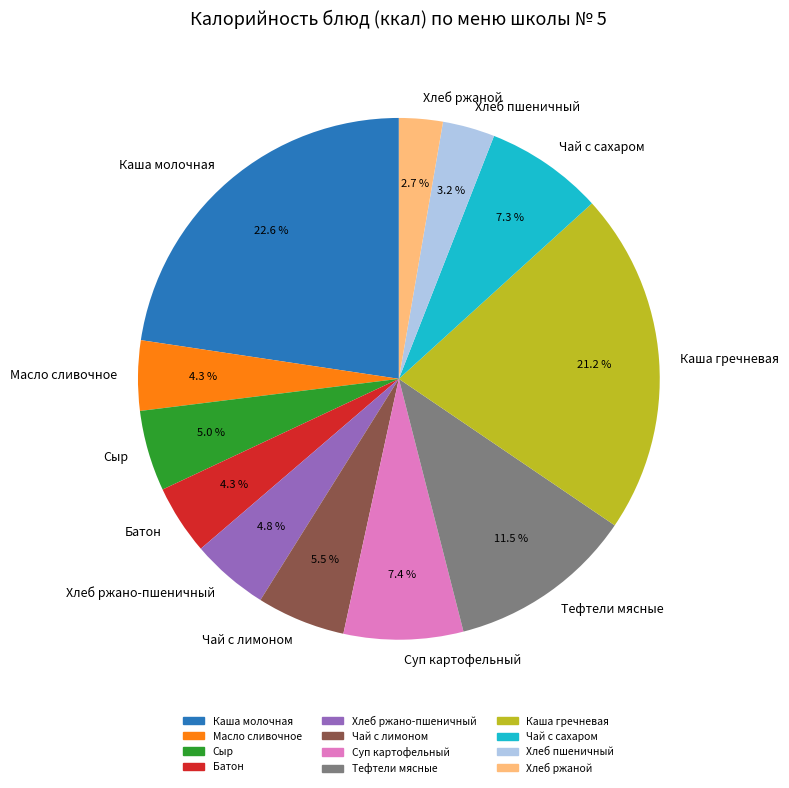

Which has a higher value, Суп картофельный or Тефтели мясные?

Тефтели мясные